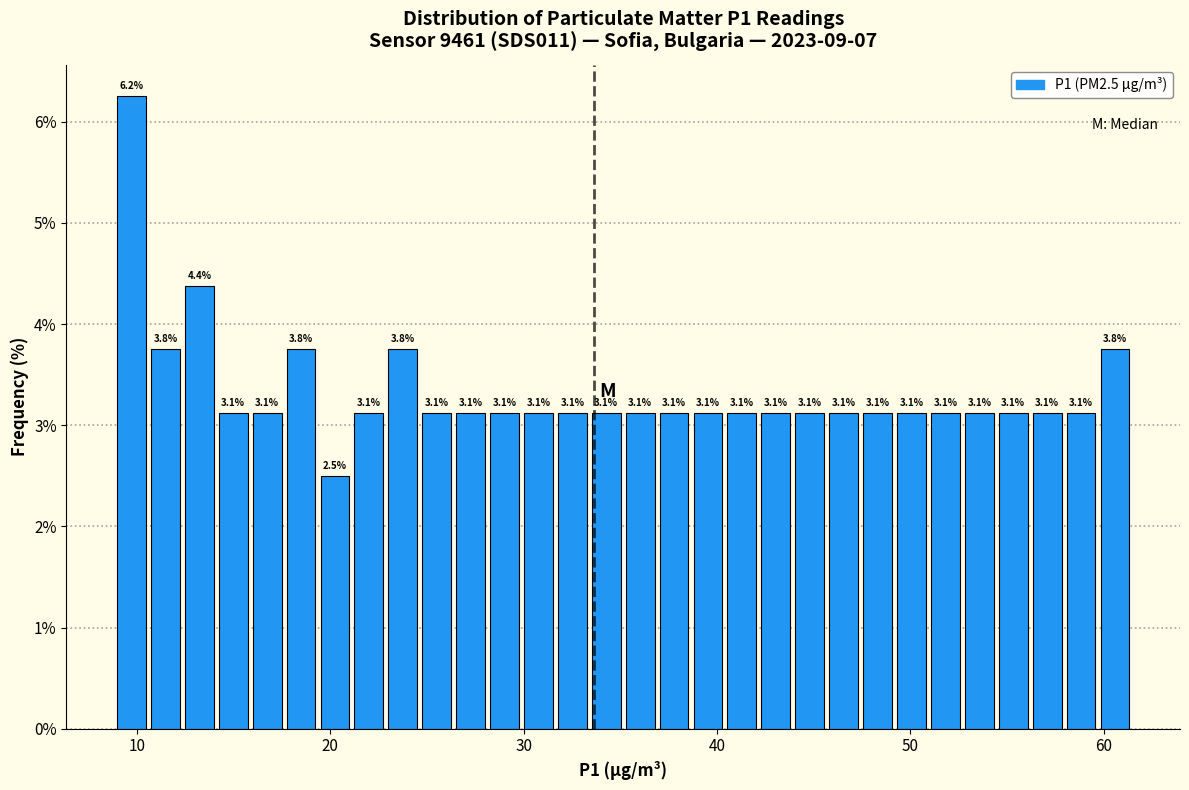

Around what value on the x-axis is the tallest bar? Give the approximate position of its centre, as read against the axis.

10